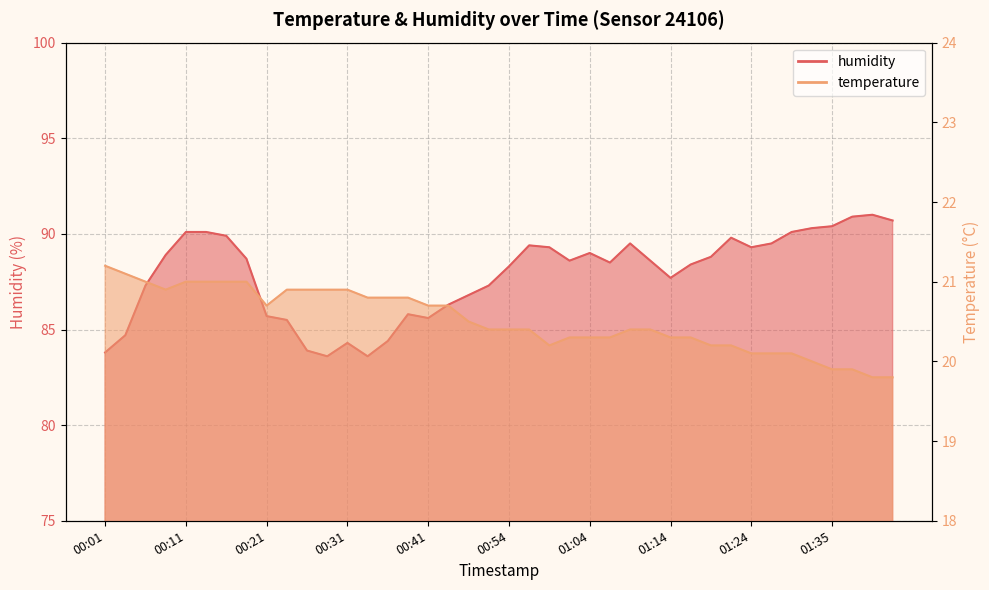

What is the spread (max minus min) of values at 01:07?

68.2